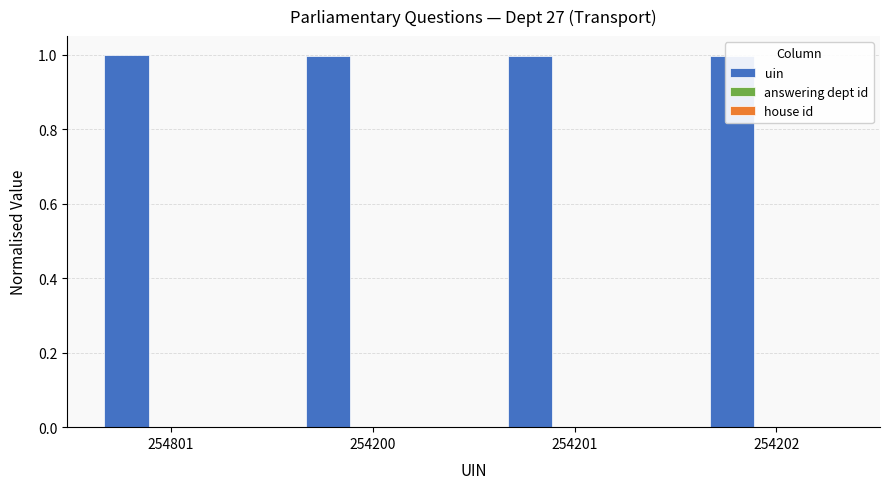

Which series has the largest total across all categories?

uin